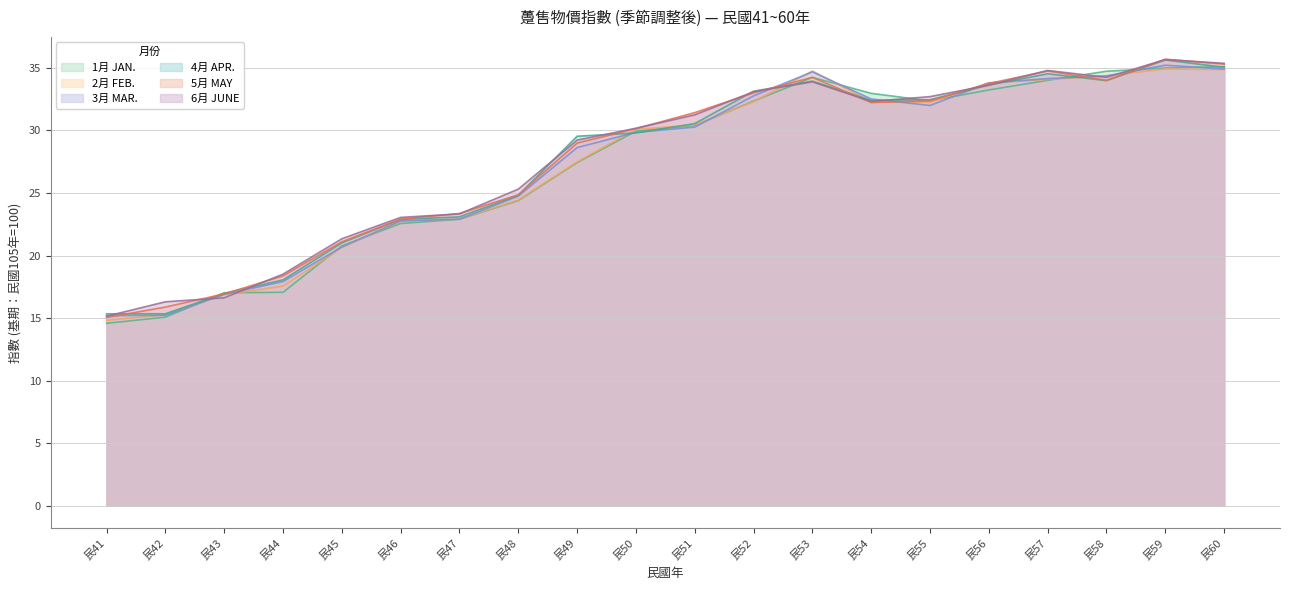

What is the difference between the highest and lowest values at 民52?

0.8